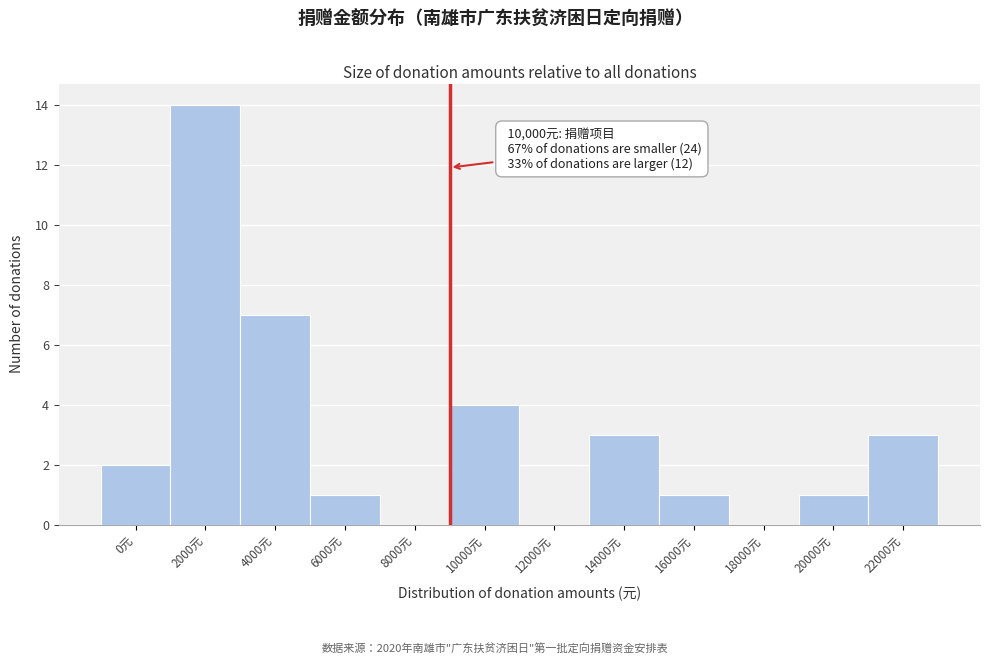

Reading left to right, list all the values displayed in this chart.

0元=2	2000元=14	4000元=7	6000元=1	8000元=0	10000元=4	12000元=0	14000元=3	16000元=1	18000元=0	20000元=1	22000元=3